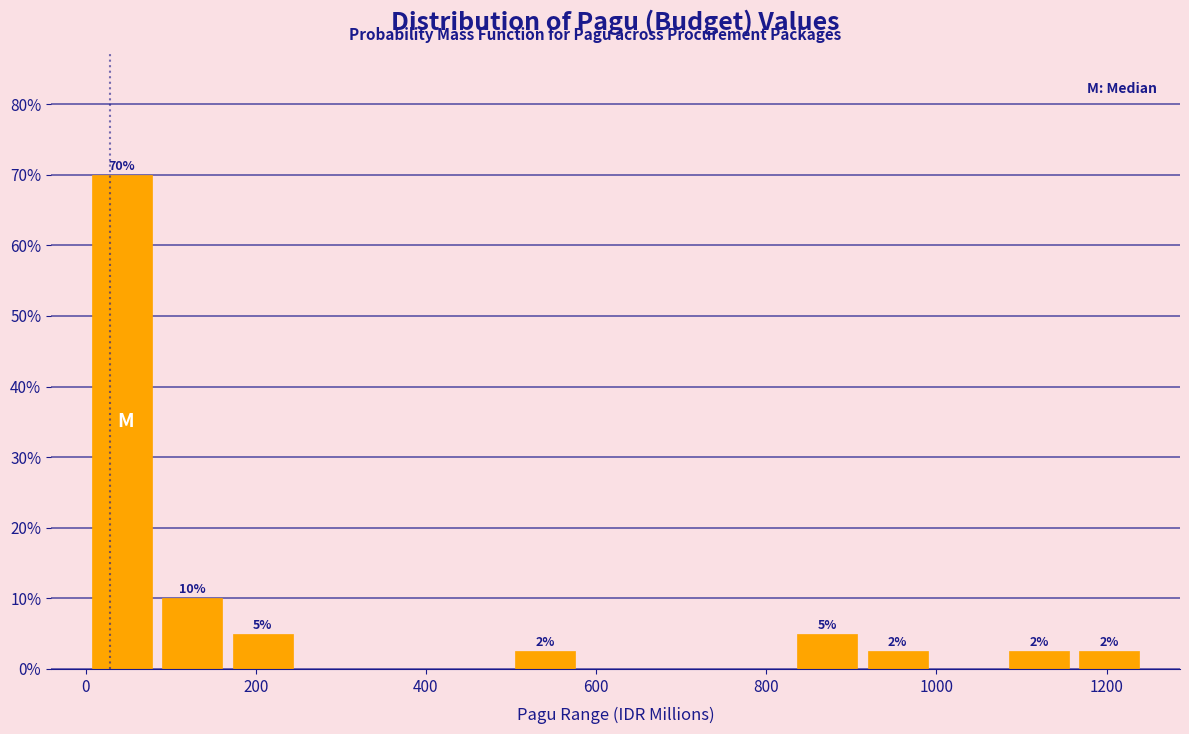

Which range on the x-axis has the tallest bar?

0 to 80